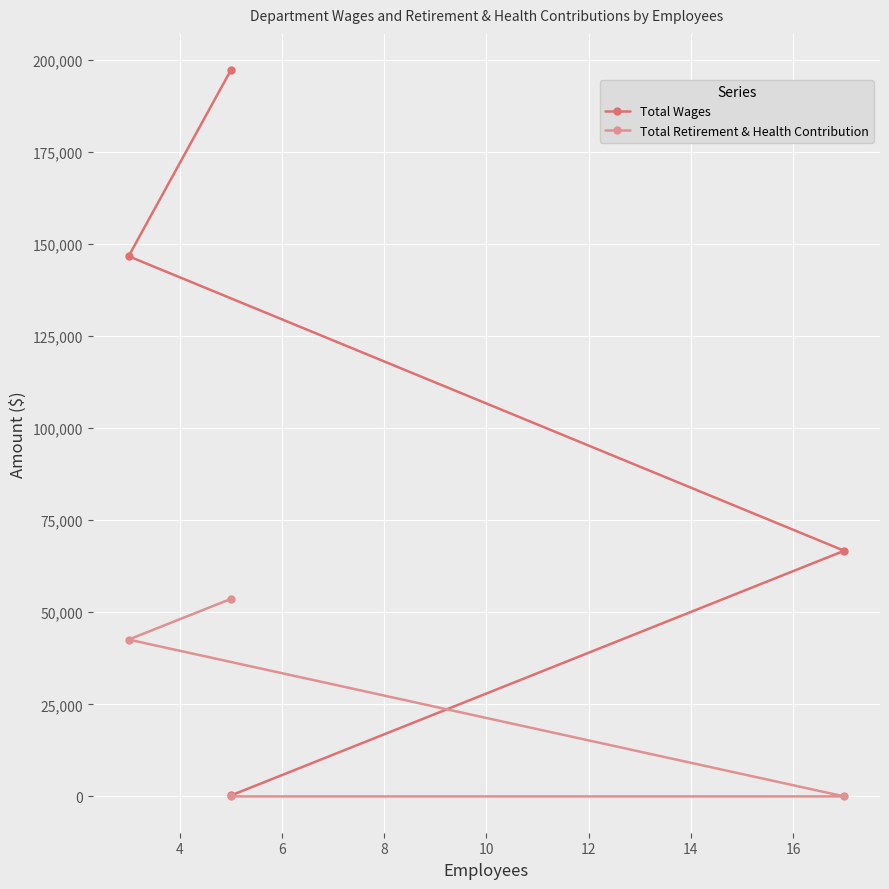

What is the average value of the Total Retirement & Health Contribution series?

24050